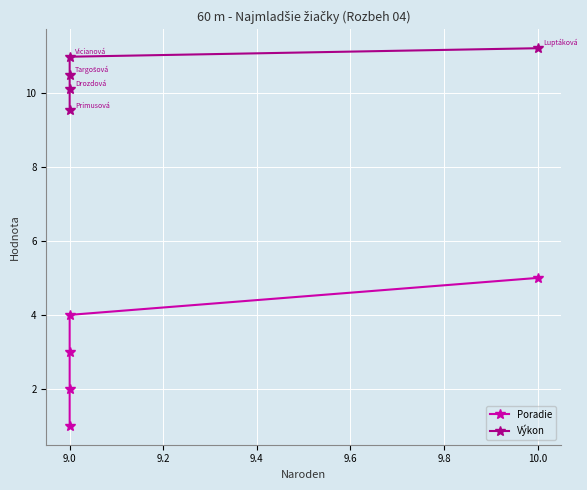

Is the value of Poradie at 9.0 greater than the value of Výkon at 9.0?

No